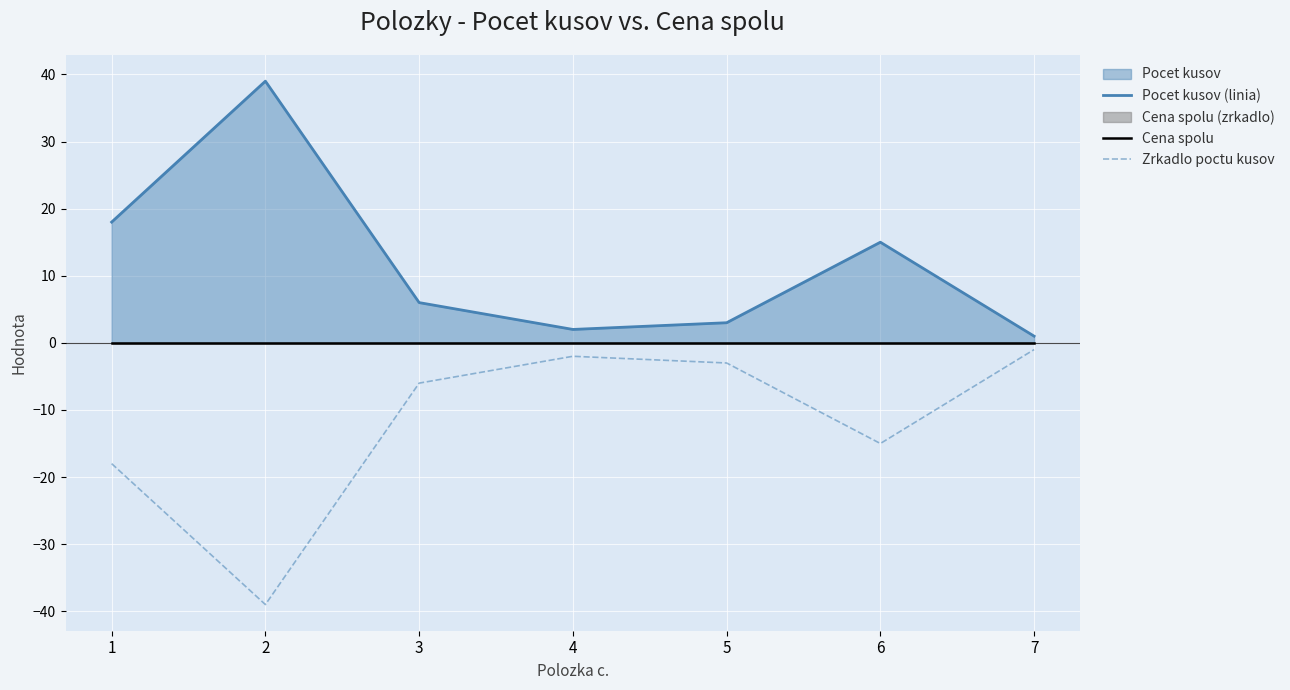

What is the sum of the Pocet kusov (linia) values at 1 and 5?

21